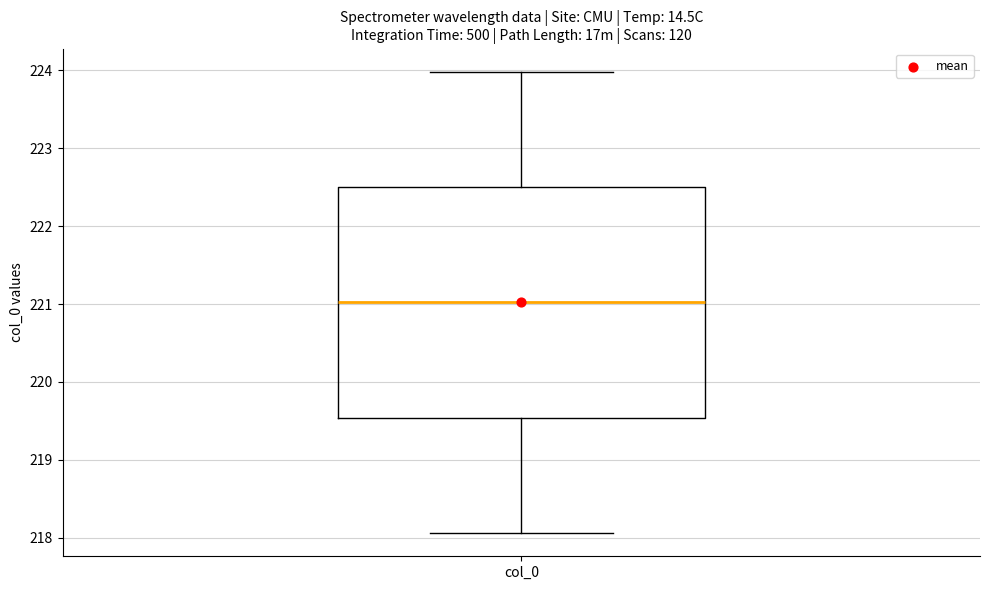

Read this box plot against the y-axis: the position of the median line, the range covered by the box, and the ends of both whiskers. The values are not printed on the chart, so give them approximately, as read against the axis.

median 221.0, box 219.5 to 222.5, whiskers 218.1 to 224.0